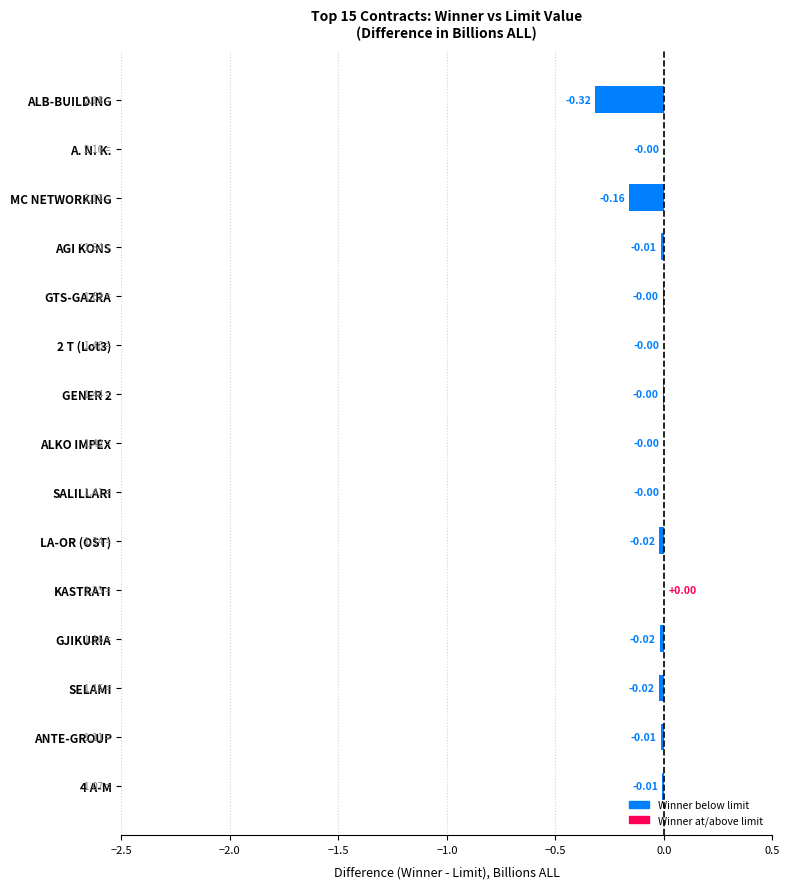

What is the sum of all values?

-0.6